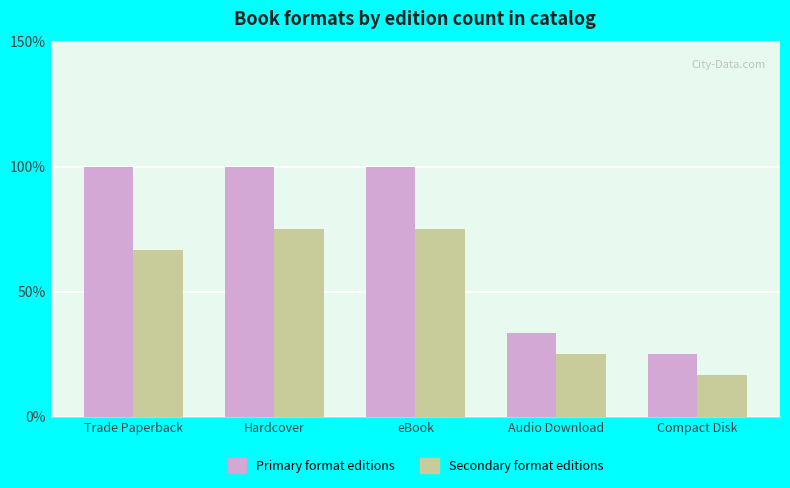

What is the value of the Secondary format editions bar at the 4th from the left?

25.0